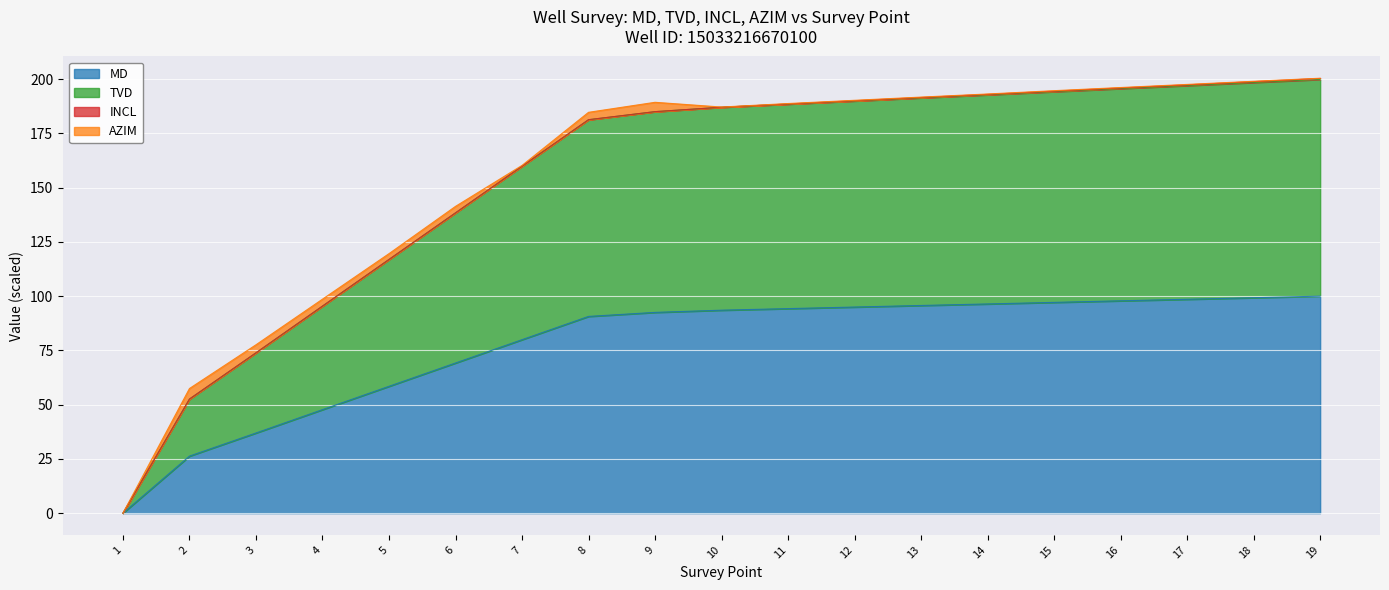

Between 19 and 16, which is larger?

19